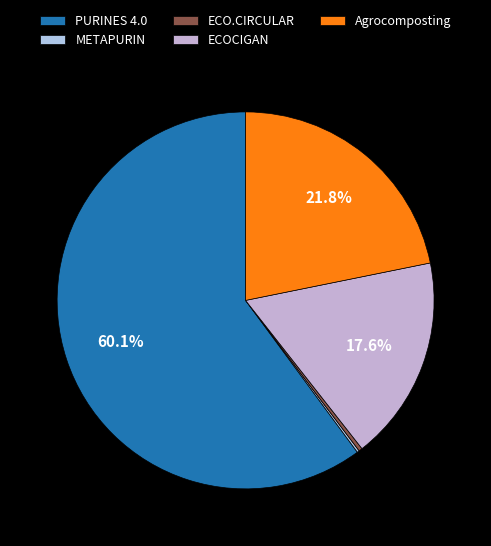

What is the ratio of the value at ECOCIGAN to the value at ECO.CIRCULAR?

58.0